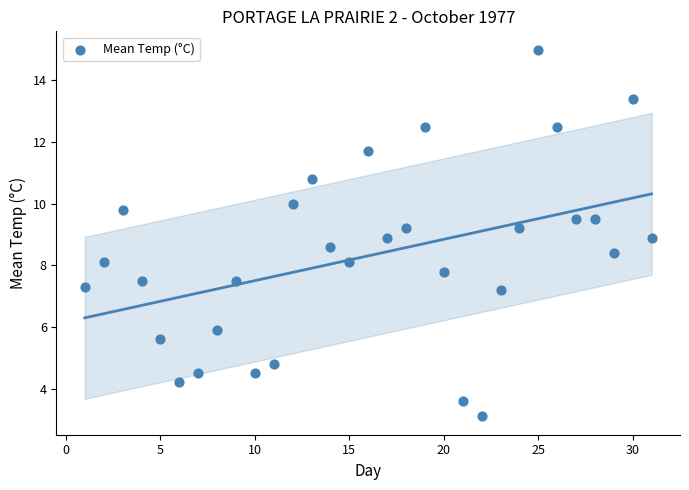

What is the range of Y values (max minus min)?

11.9